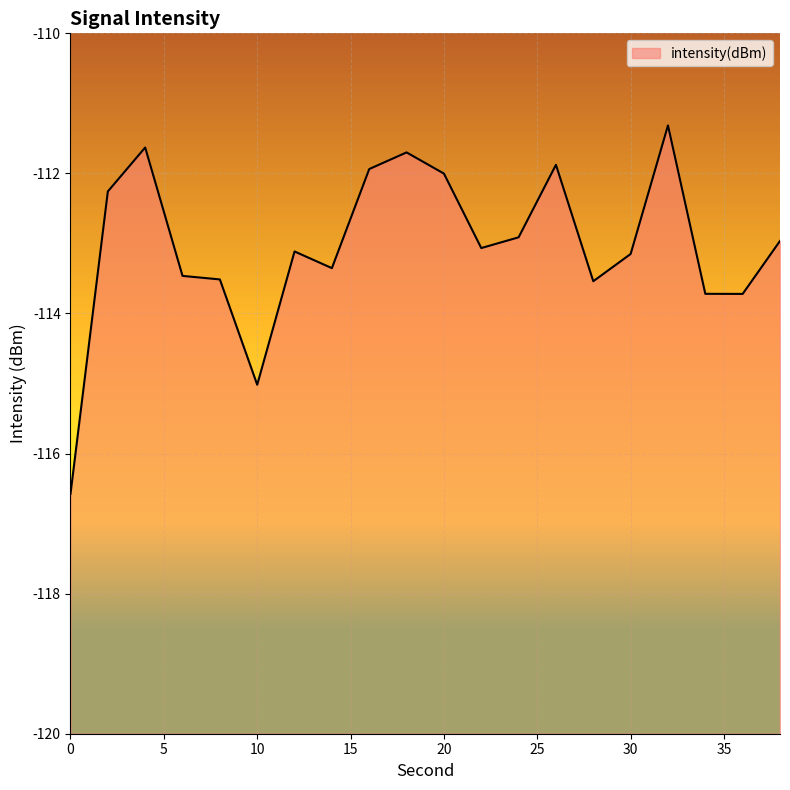

What is the maximum value shown in the chart?

-111.3